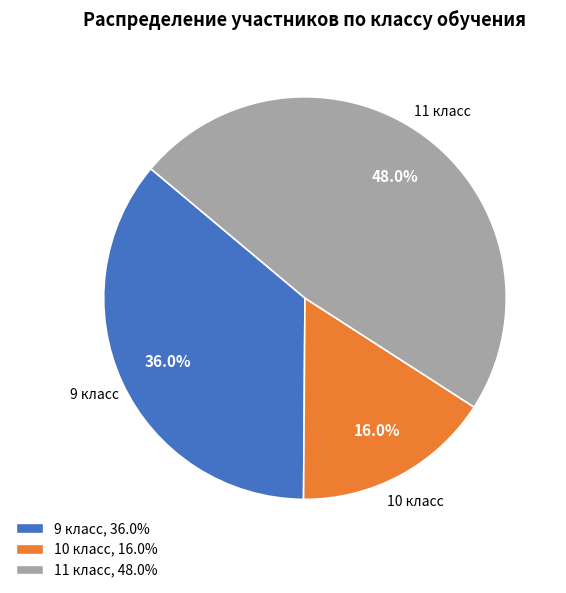

Is the sum of 10 and 11 greater than half?

Yes